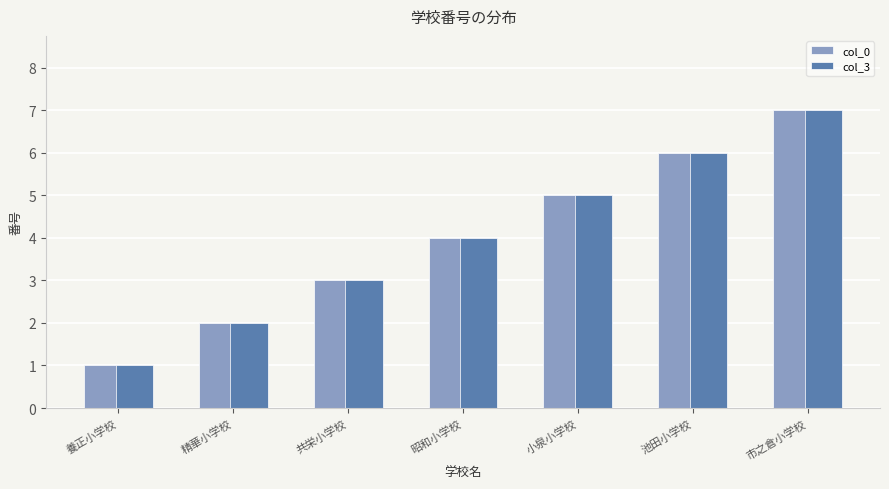

The col_0 series shows 2 at 小泉小学校. True or false?

False